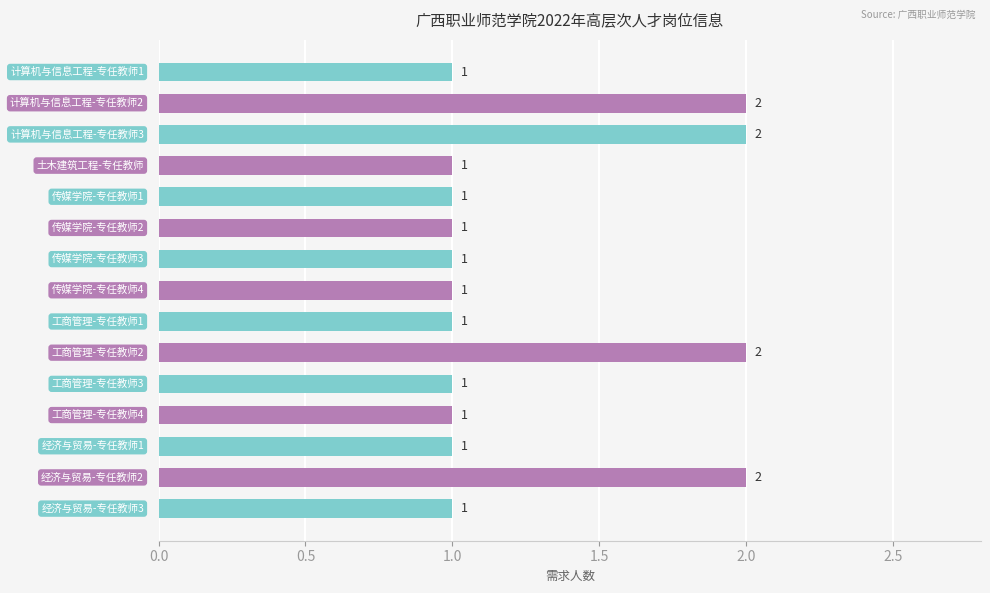

How many bars are there in total?

15